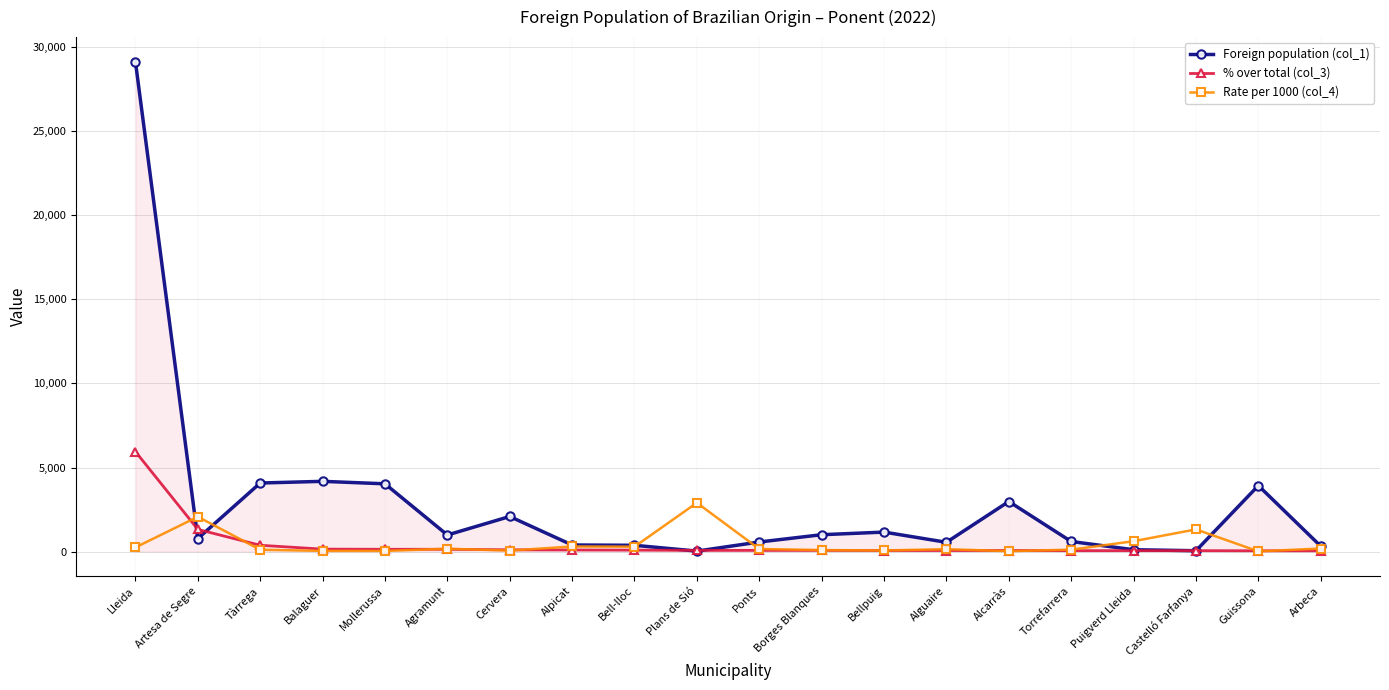

Which series has the largest range (max minus min)?

Foreign population (col_1)